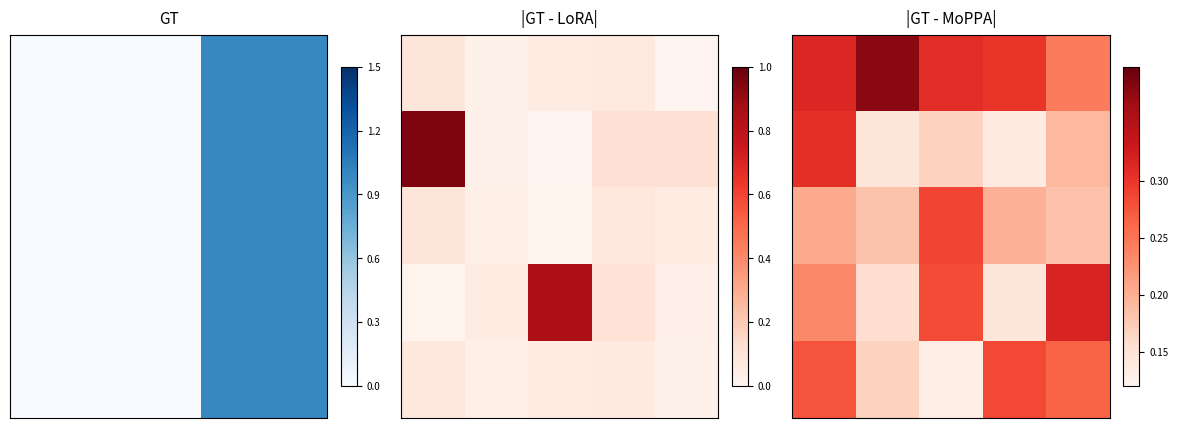

What is the smallest value displayed?

0.1